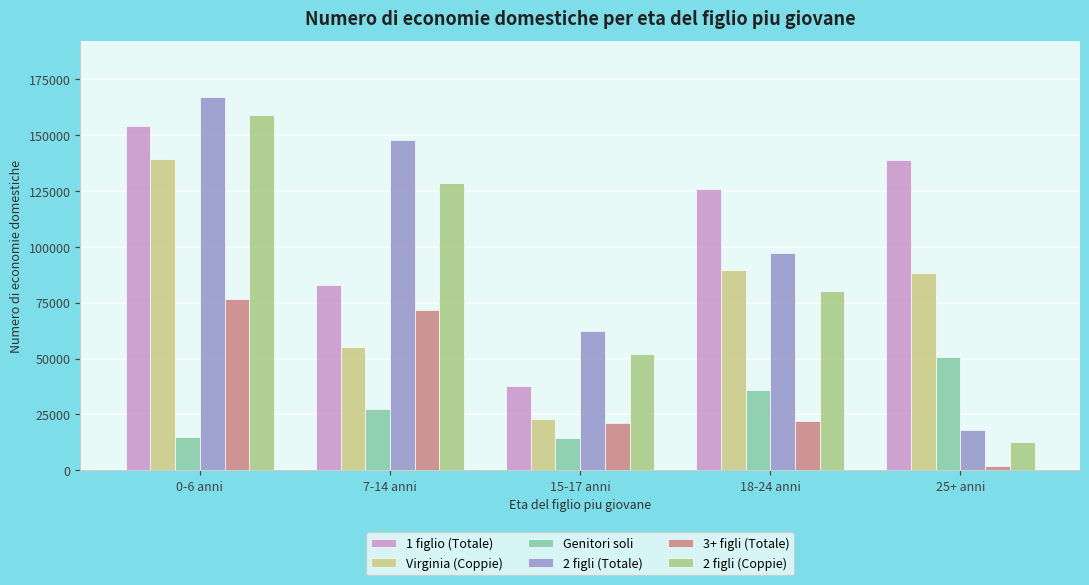

At how many categories does at least one series exceed 27355?

5